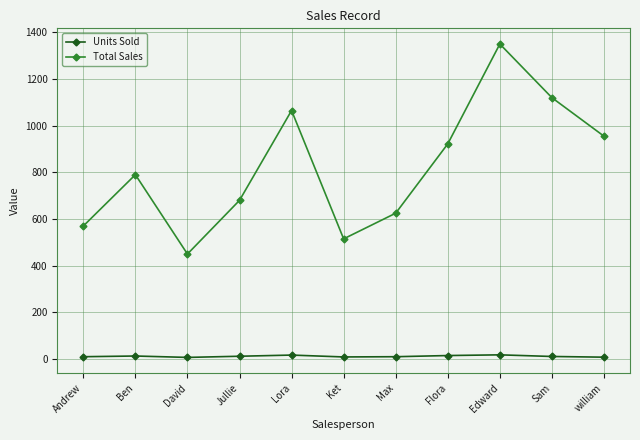

At how many categories does at least one series exceed 1265?

1